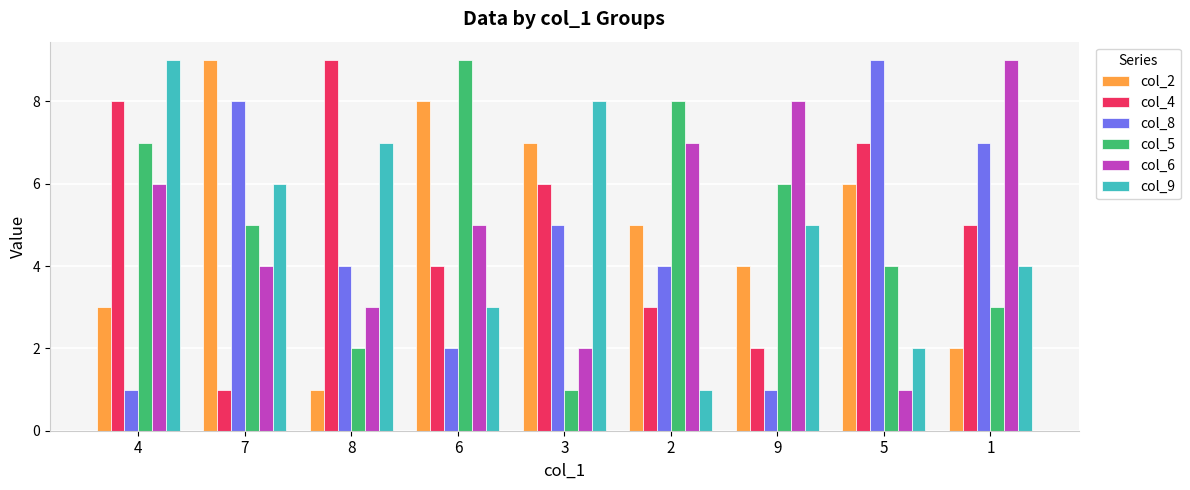

At which label is col_4 closest to 5?

1